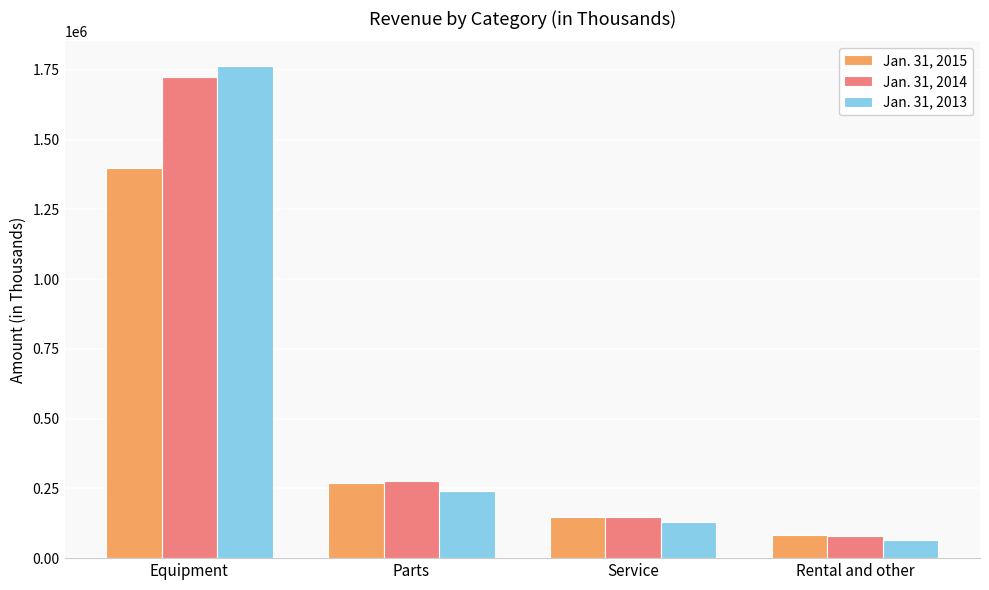

At how many categories does at least one series exceed 1078680?

1